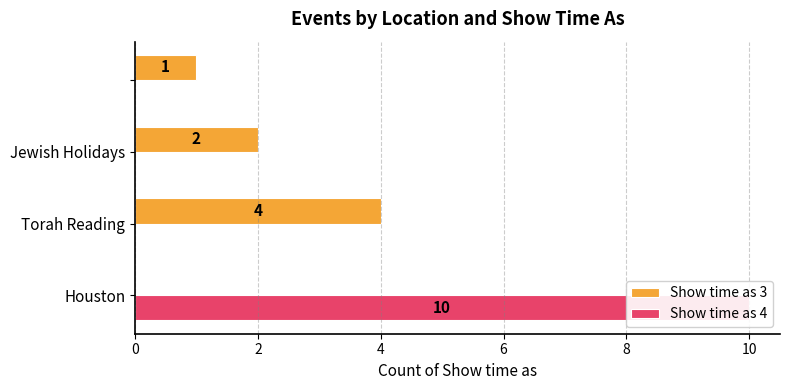

Reading left to right, transcribe all the data shown in this chart.

Show time as 3: 0	4	2	1
Show time as 4: 10	0	0	0